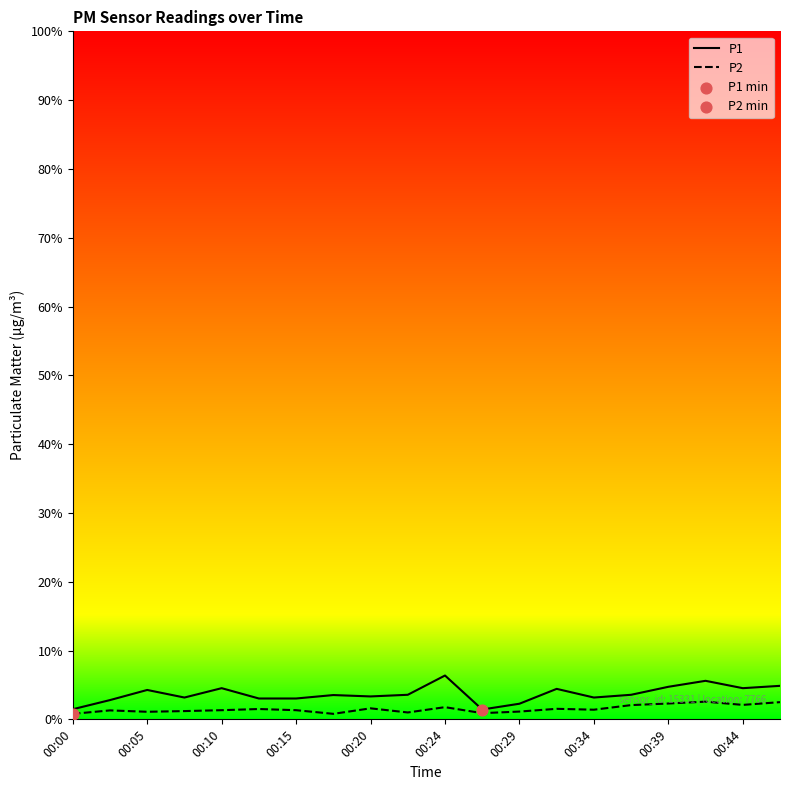

Which series has the largest range (max minus min)?

P1